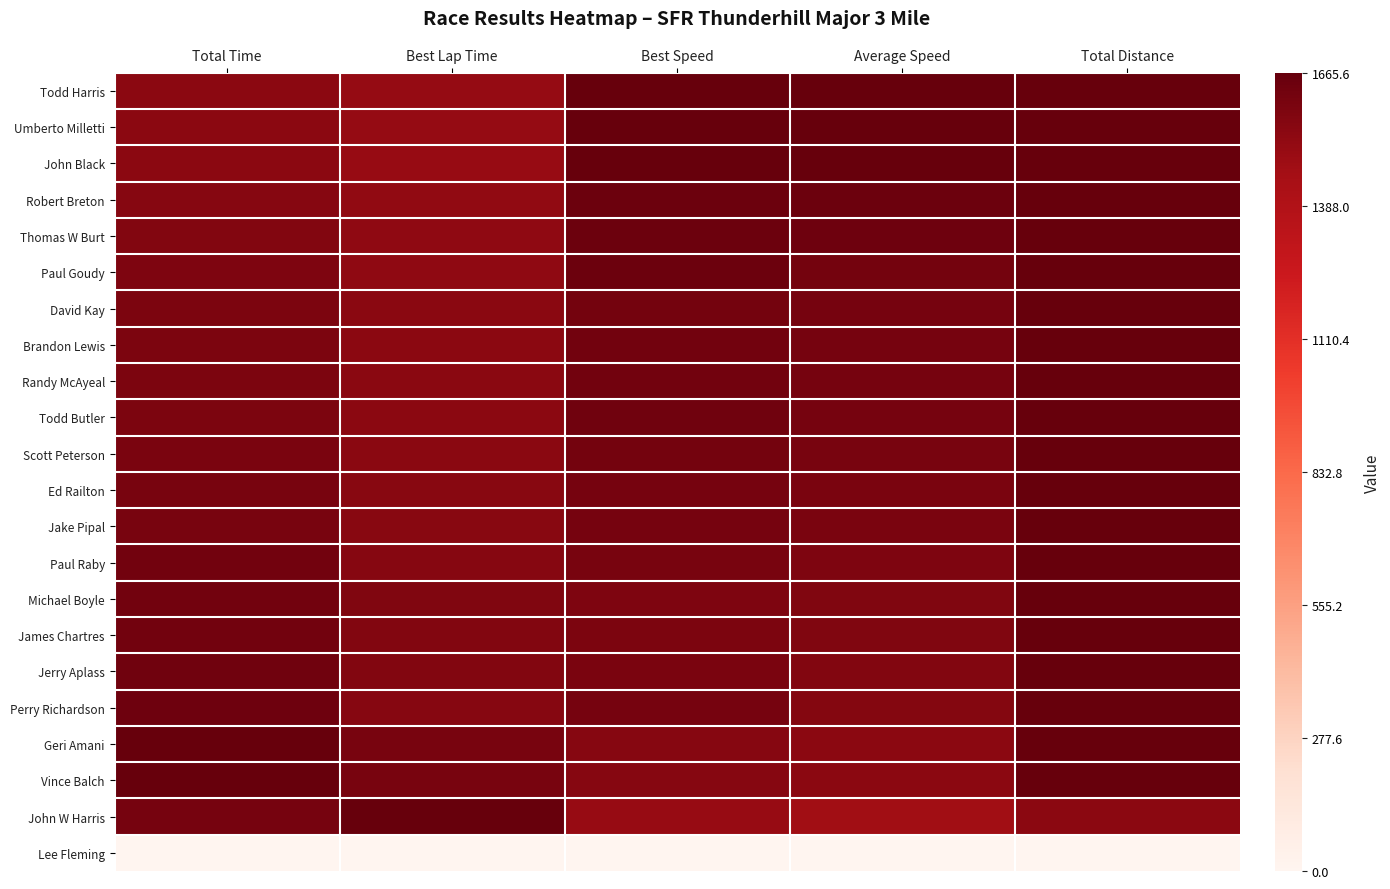

Reading left to right, extract all data points from this chart.

Todd Harris: Total Time=0.9	Best Lap Time=0.9	Best Speed=1.0	Average Speed=1.0	Total Distance=1.0
Umberto Milletti: Total Time=0.9	Best Lap Time=0.9	Best Speed=1.0	Average Speed=1.0	Total Distance=1.0
John Black: Total Time=0.9	Best Lap Time=0.9	Best Speed=1.0	Average Speed=1.0	Total Distance=1.0
Robert Breton: Total Time=0.9	Best Lap Time=0.9	Best Speed=1.0	Average Speed=1.0	Total Distance=1.0
Thomas W Burt: Total Time=0.9	Best Lap Time=0.9	Best Speed=1.0	Average Speed=1.0	Total Distance=1.0
Paul Goudy: Total Time=1.0	Best Lap Time=0.9	Best Speed=1.0	Average Speed=1.0	Total Distance=1.0
David Kay: Total Time=1.0	Best Lap Time=0.9	Best Speed=1.0	Average Speed=1.0	Total Distance=1.0
Brandon Lewis: Total Time=1.0	Best Lap Time=0.9	Best Speed=1.0	Average Speed=1.0	Total Distance=1.0
Randy McAyeal: Total Time=1.0	Best Lap Time=0.9	Best Speed=1.0	Average Speed=1.0	Total Distance=1.0
Todd Butler: Total Time=1.0	Best Lap Time=0.9	Best Speed=1.0	Average Speed=1.0	Total Distance=1.0
Scott Peterson: Total Time=1.0	Best Lap Time=0.9	Best Speed=1.0	Average Speed=1.0	Total Distance=1.0
Ed Railton: Total Time=1.0	Best Lap Time=0.9	Best Speed=1.0	Average Speed=1.0	Total Distance=1.0
Jake Pipal: Total Time=1.0	Best Lap Time=0.9	Best Speed=1.0	Average Speed=1.0	Total Distance=1.0
Paul Raby: Total Time=1.0	Best Lap Time=0.9	Best Speed=1.0	Average Speed=0.9	Total Distance=1.0
Michael Boyle: Total Time=1.0	Best Lap Time=0.9	Best Speed=1.0	Average Speed=0.9	Total Distance=1.0
James Chartres: Total Time=1.0	Best Lap Time=0.9	Best Speed=1.0	Average Speed=0.9	Total Distance=1.0
Jerry Aplass: Total Time=1.0	Best Lap Time=0.9	Best Speed=1.0	Average Speed=0.9	Total Distance=1.0
Perry Richardson: Total Time=1.0	Best Lap Time=0.9	Best Speed=1.0	Average Speed=0.9	Total Distance=1.0
Geri Amani: Total Time=1.0	Best Lap Time=1.0	Best Speed=0.9	Average Speed=0.9	Total Distance=1.0
Vince Balch: Total Time=1.0	Best Lap Time=1.0	Best Speed=0.9	Average Speed=0.9	Total Distance=1.0
John W Harris: Total Time=1.0	Best Lap Time=1.0	Best Speed=0.9	Average Speed=0.9	Total Distance=0.9
Lee Fleming: Total Time=0.0	Best Lap Time=0.0	Best Speed=0.0	Average Speed=0.0	Total Distance=0.0